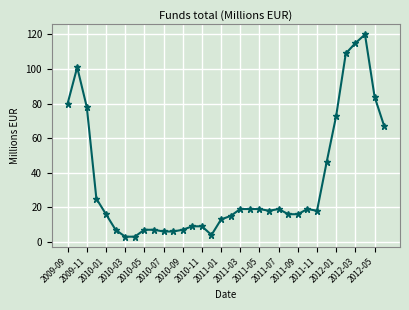

True or false: there are more than 0 points higher than both neighbors.

True